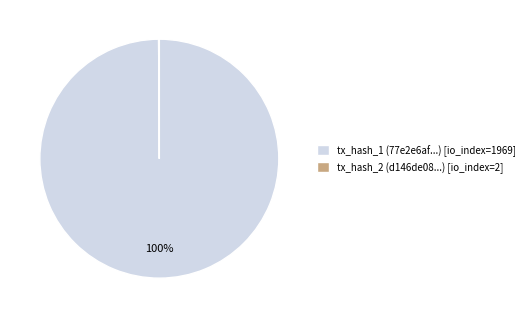

The tx_hash_1 (77e2e6af...) [io_index=1969] slice represents 100% of the pie. True or false?

True